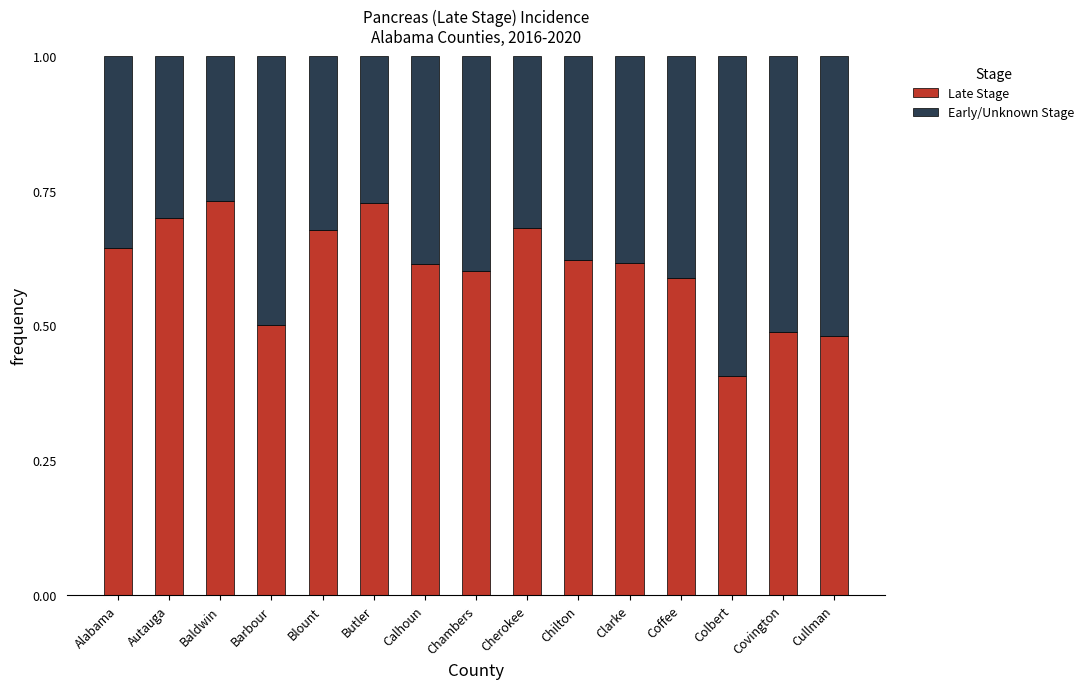

What are all the series names shown in the legend?

Late Stage, Early/Unknown Stage